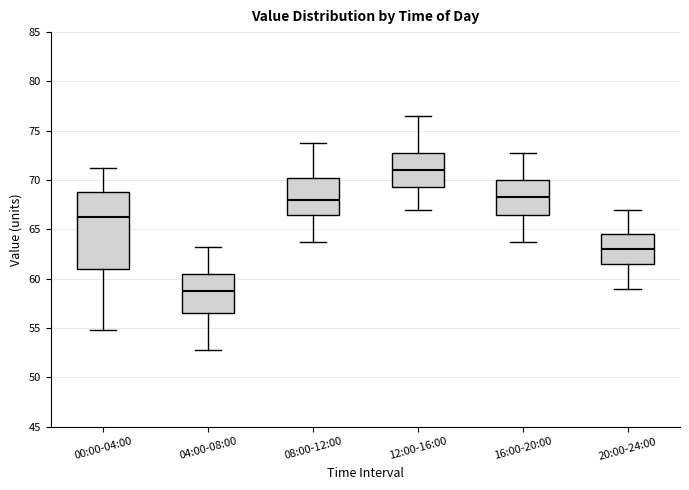

Which box has the lowest median line?

04:00-08:00